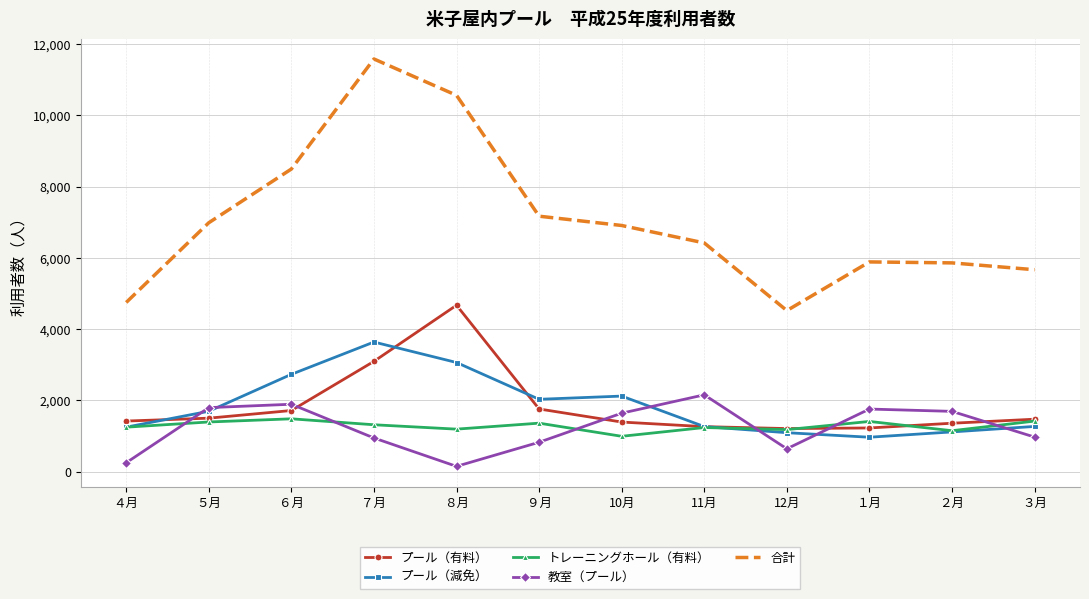

What is the difference between the maximum and second lowest values in the 教室（プール） series?

1907